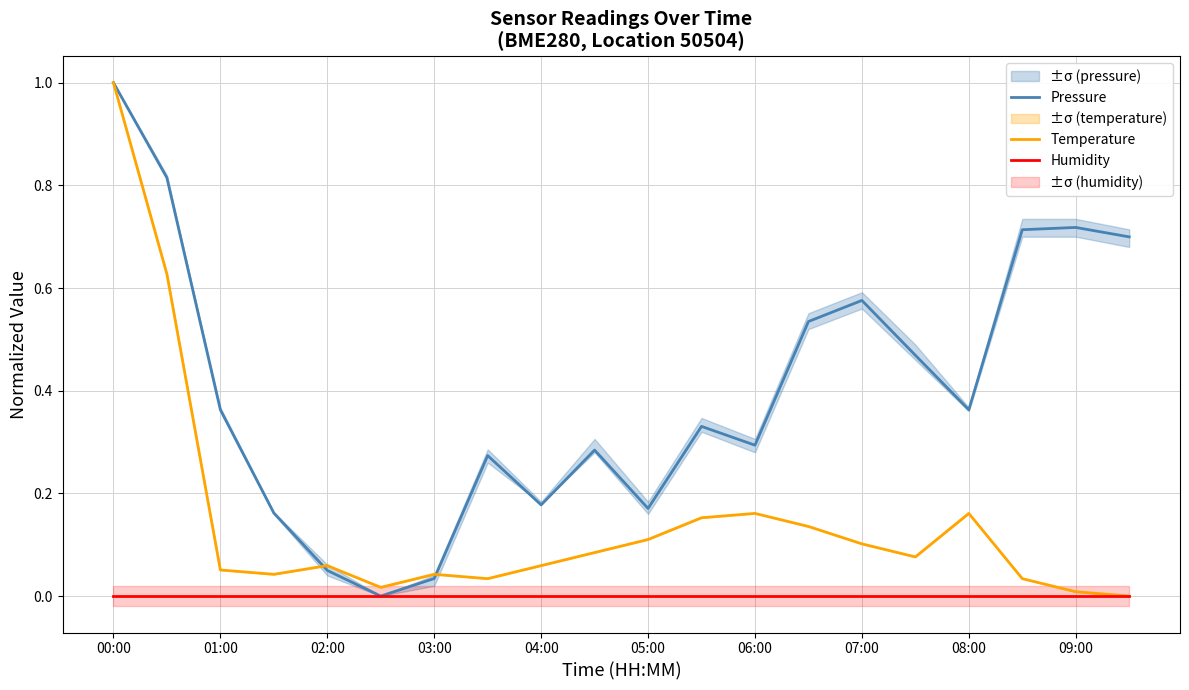

Which series has the largest total across all categories?

Pressure